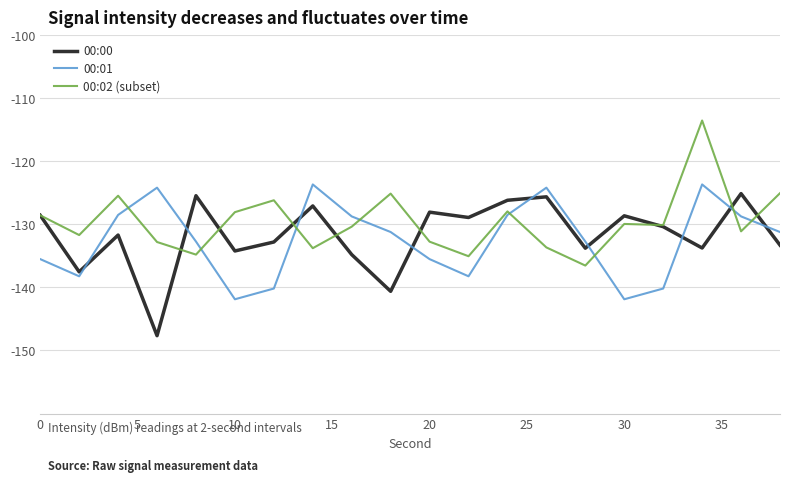

What is the maximum value shown in the chart?

-113.6